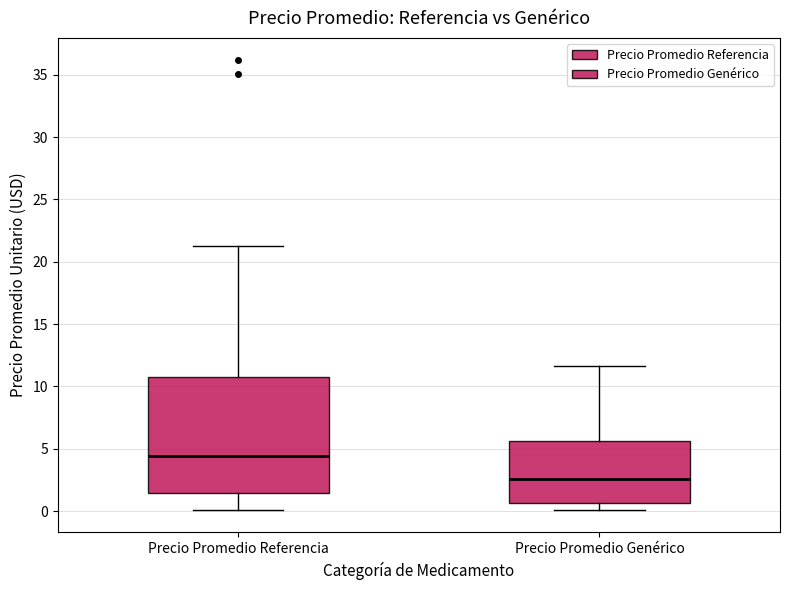

Which box has the lowest median line?

Precio Promedio Genérico